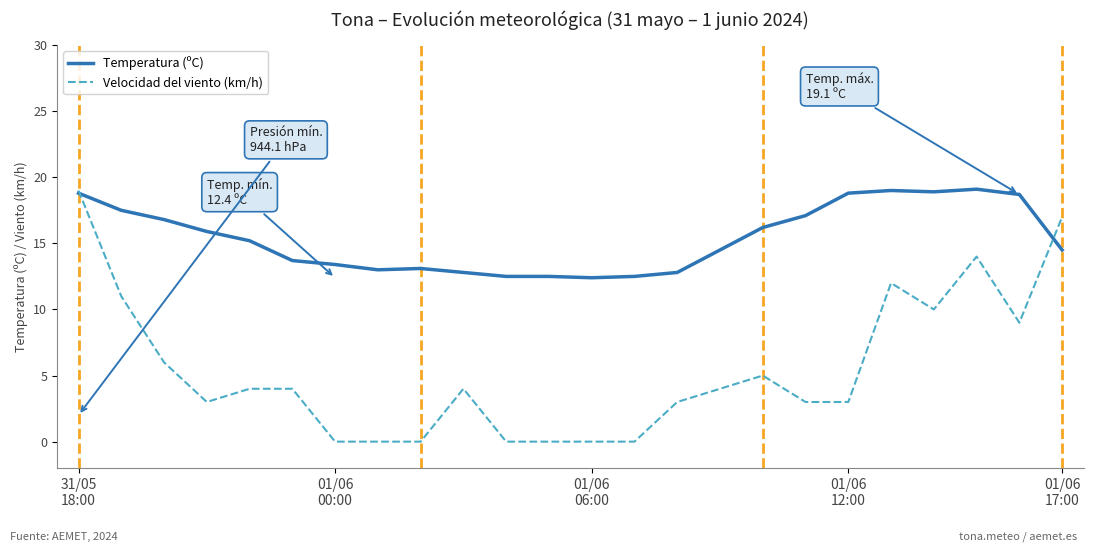

What is the maximum value for Velocidad del viento (km/h)?

19.0